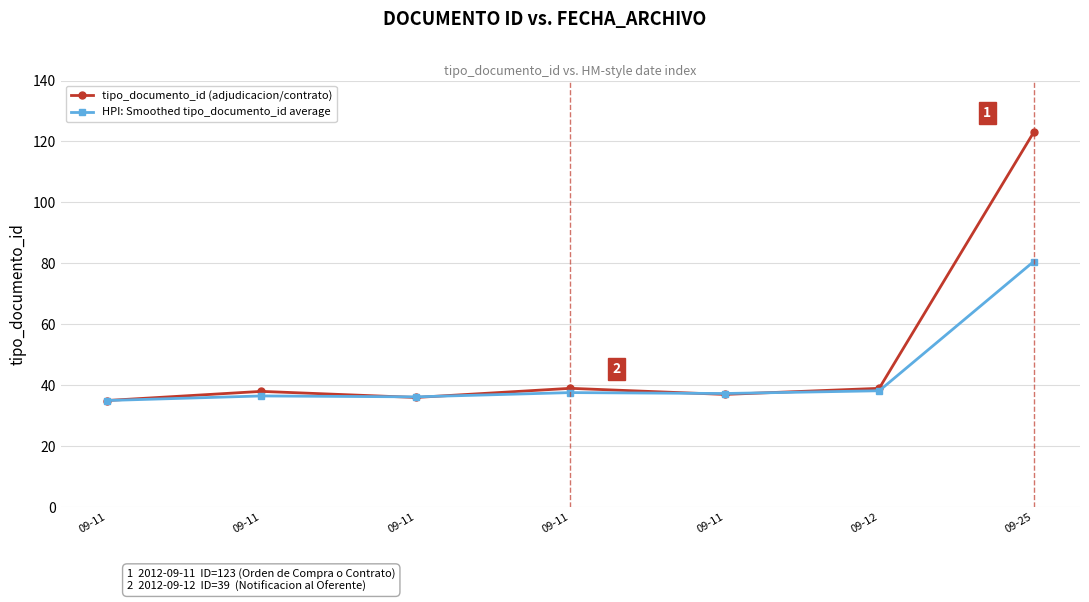

At which label does tipo_documento_id (adjudicacion/contrato) reach its peak?

09-25